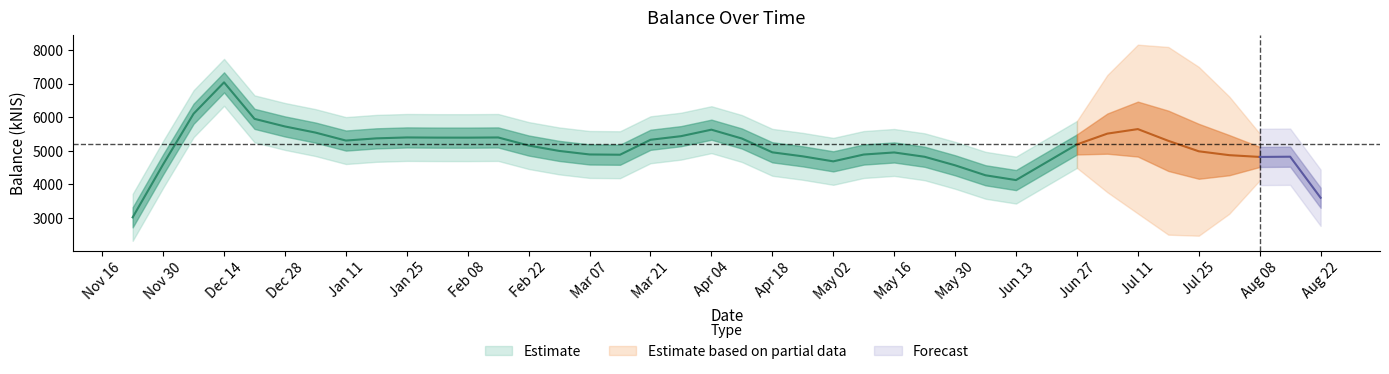

True or false: the data has more than 0 interior local peaks.

True